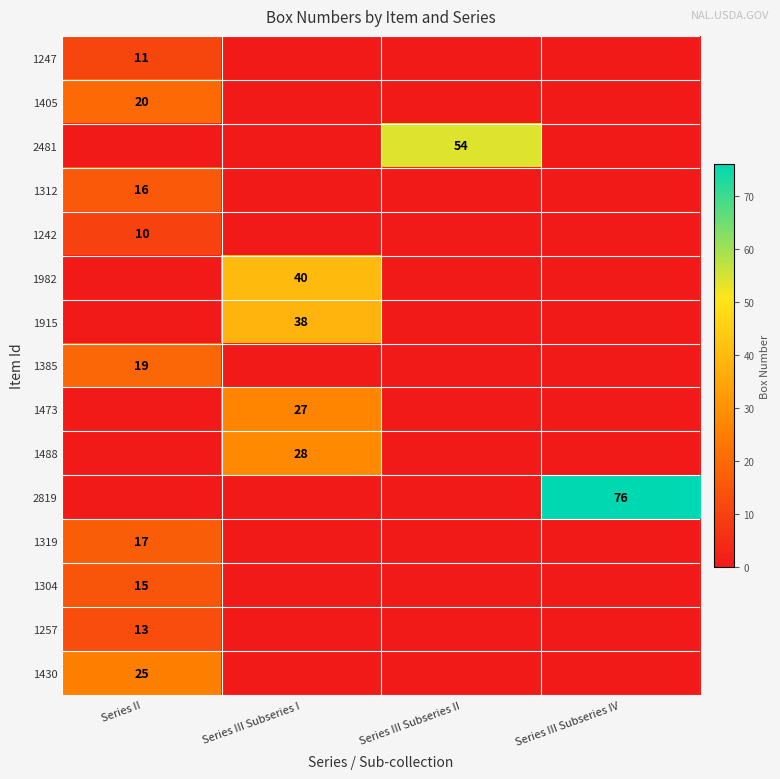

Rank the series by their maximum value, from lowest to highest.

1242, 1247, 1257, 1304, 1312, 1319, 1385, 1405, 1430, 1473, 1488, 1915, 1982, 2481, 2819